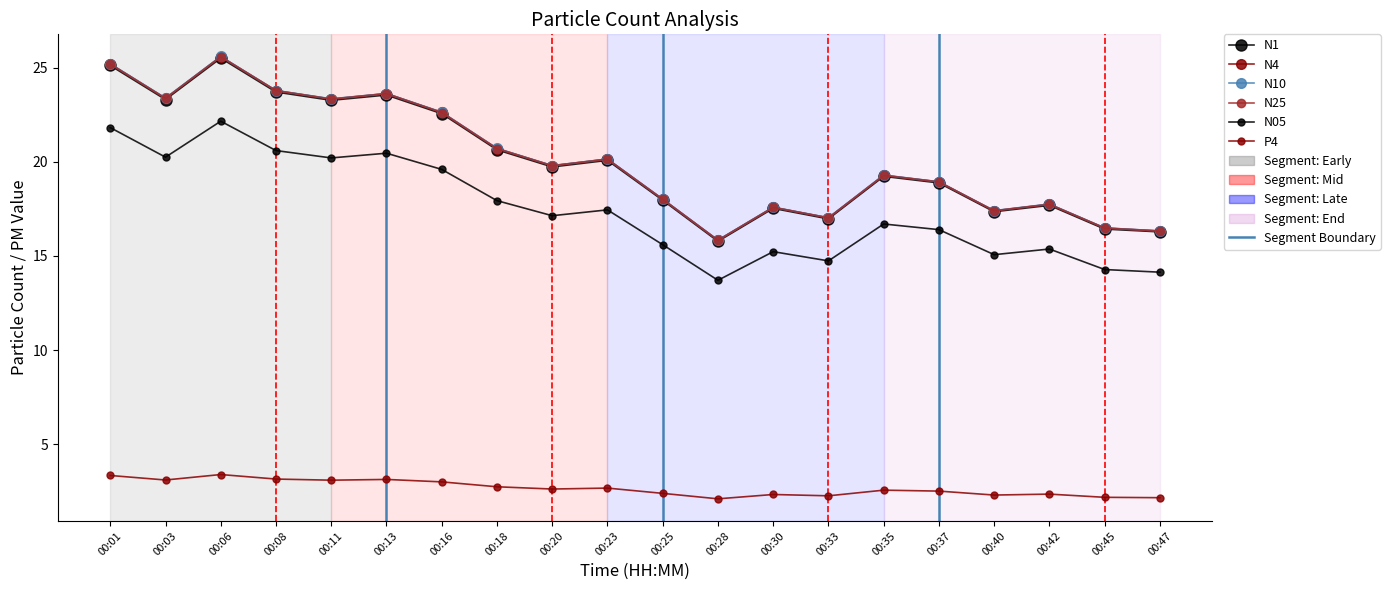

What is the maximum value for N05?

22.2